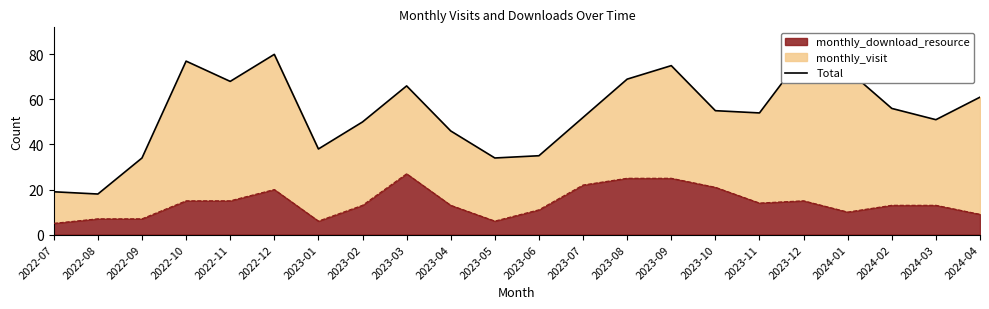

Reading left to right, extract all data points from this chart.

19	18	34	77	68	80	38	50	66	46	34	35	52	69	75	55	54	80	73	56	51	61